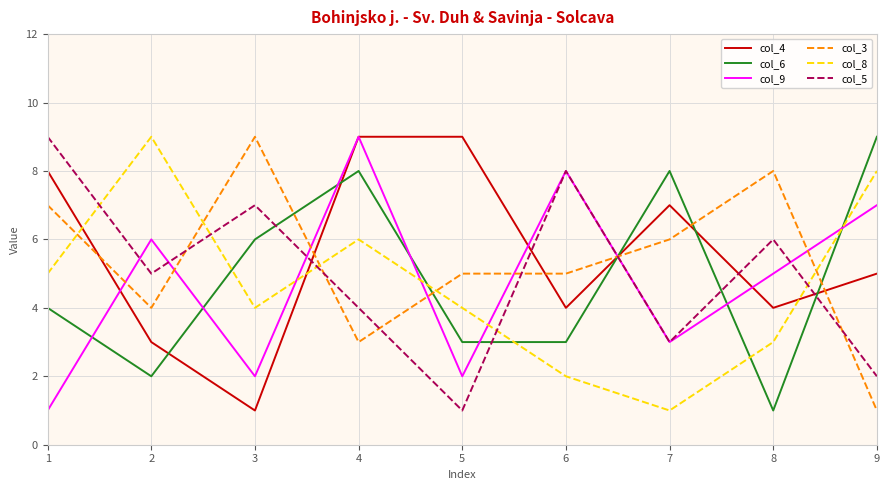

What is the sum of the col_5 values at 8 and 2?

11